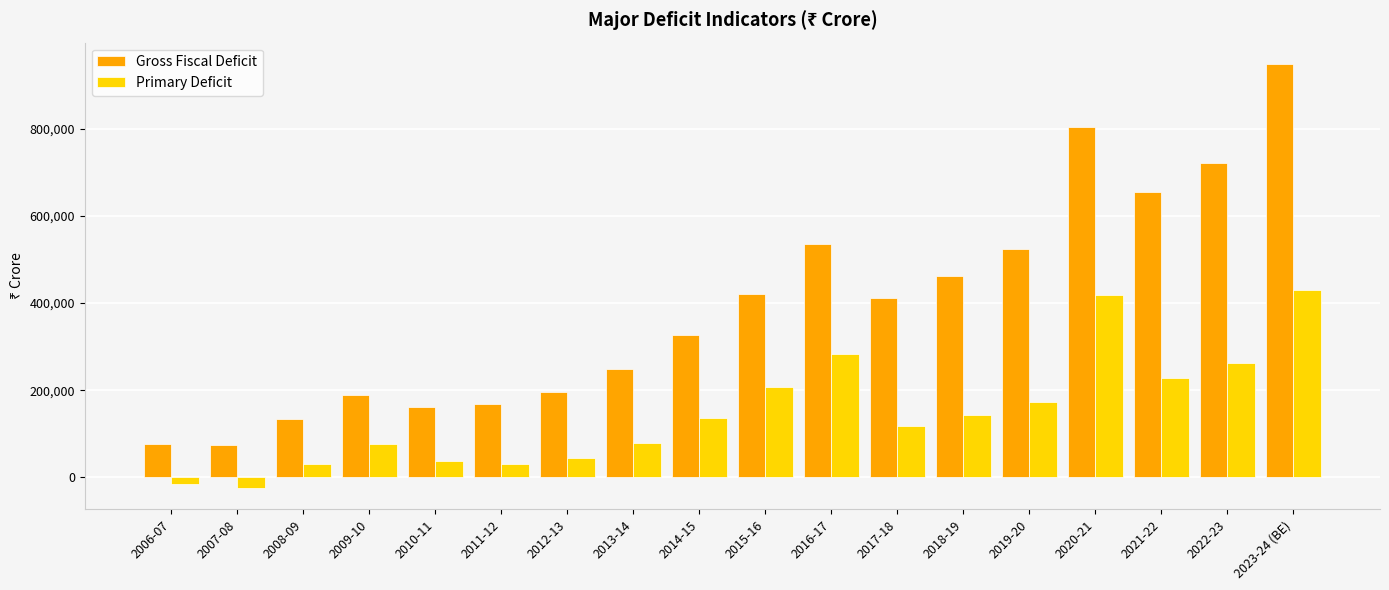

List the series in order of their overall mean, lowest first.

Primary Deficit, Gross Fiscal Deficit